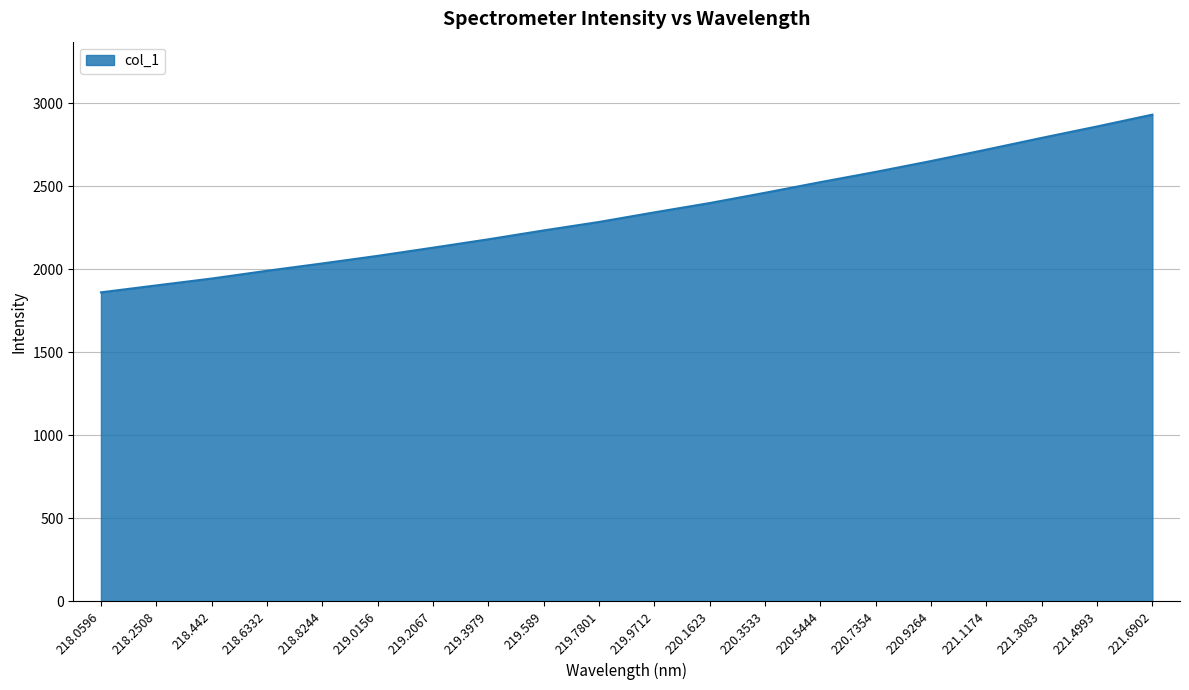

Does the chart display data point markers on the line(s)?

No